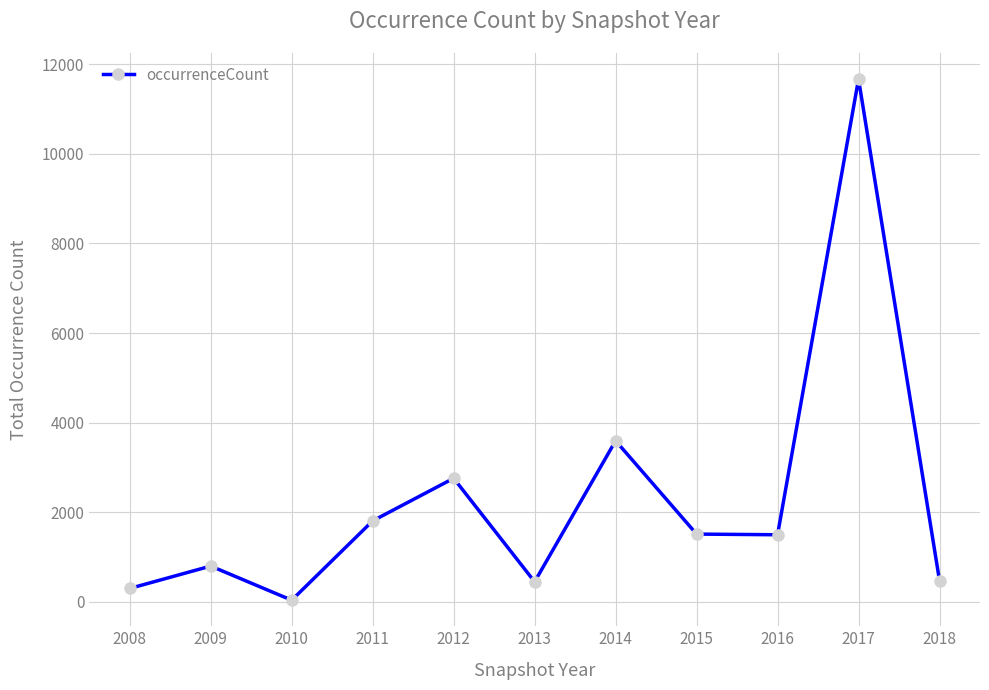

Which label corresponds to the smallest value in the chart?

2010